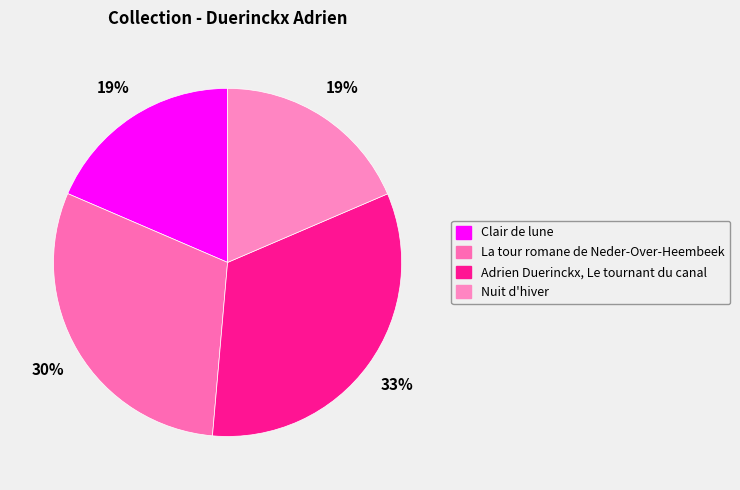

How many segments does this pie chart have?

4